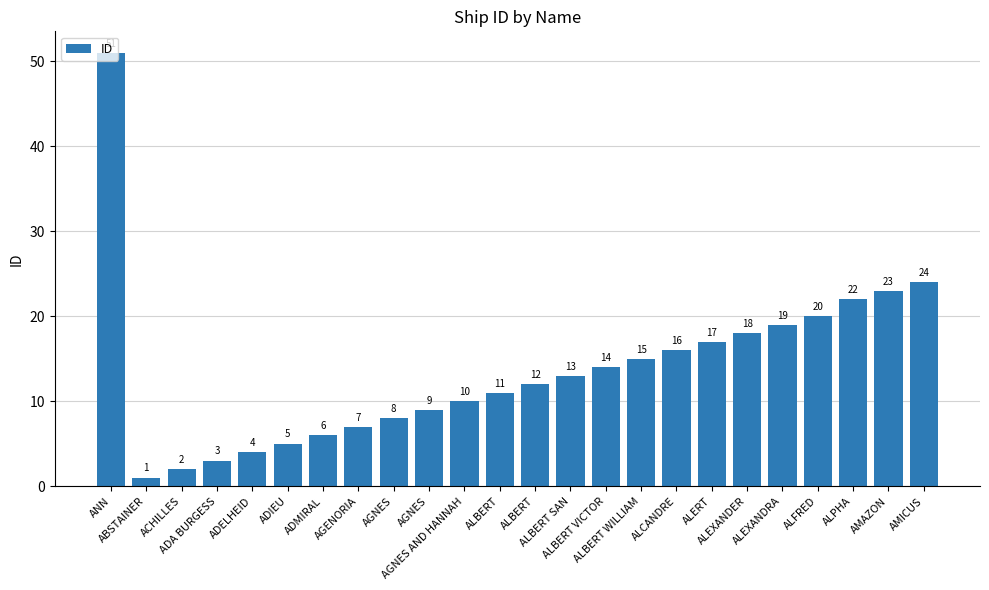

How many bars are there in total?

24